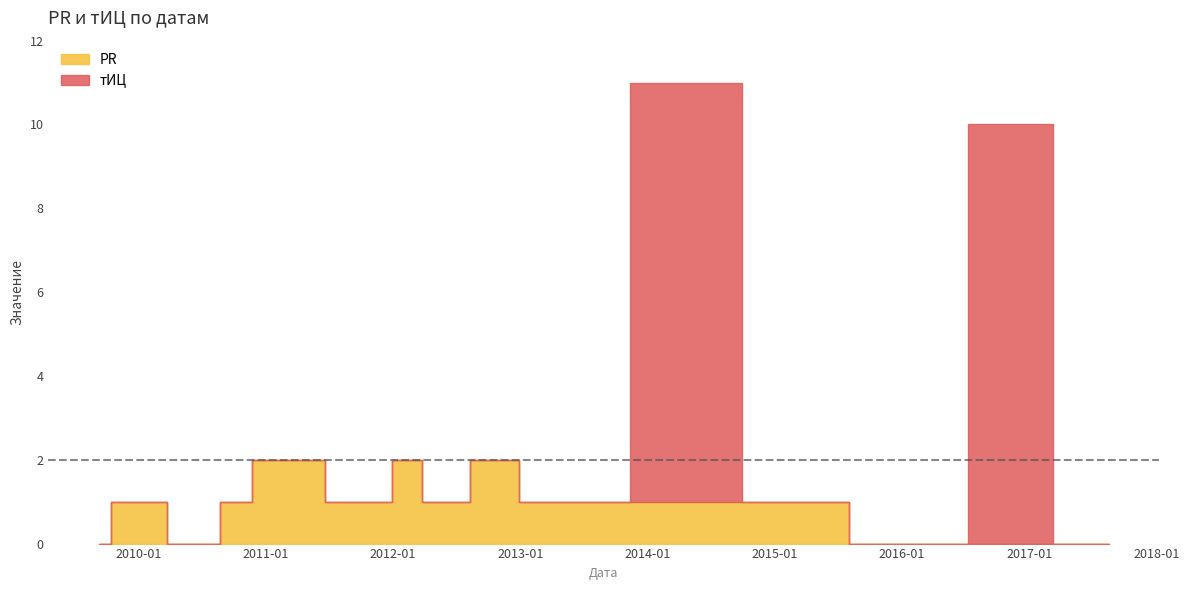

What are all the series names shown in the legend?

PR, тИЦ